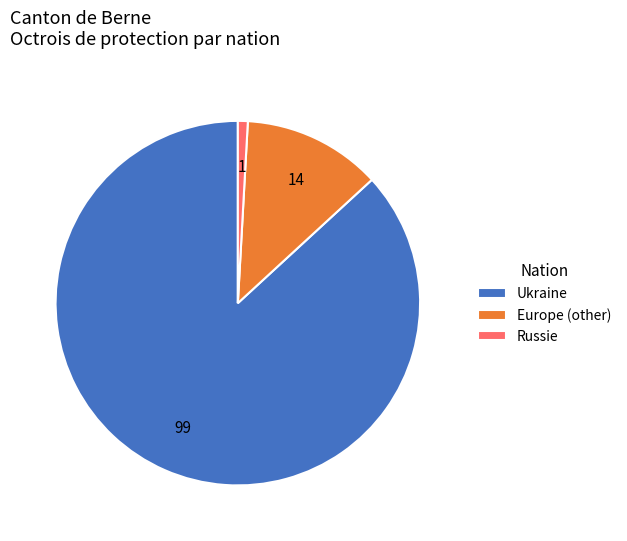

Rank the categories by value from highest to lowest.

Ukraine, Europe (other), Russie